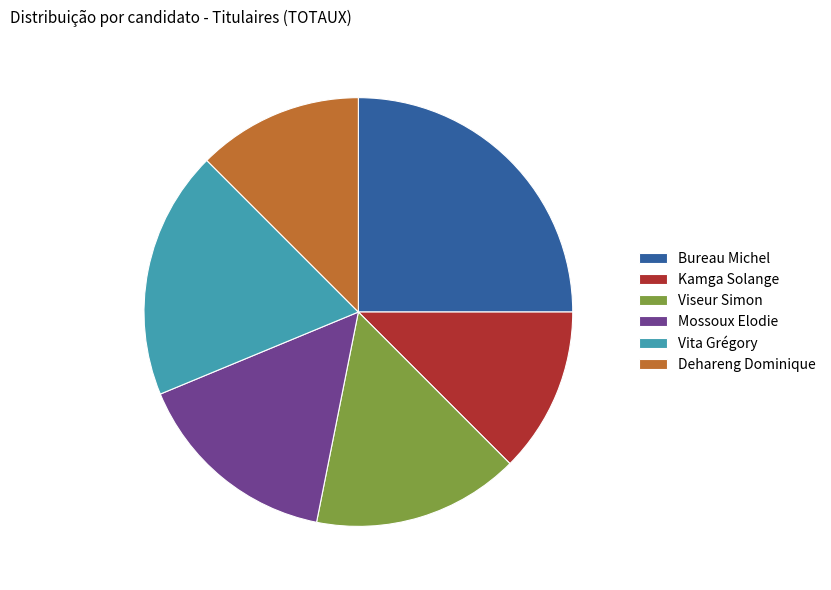

Which slice is the largest?

Bureau Michel